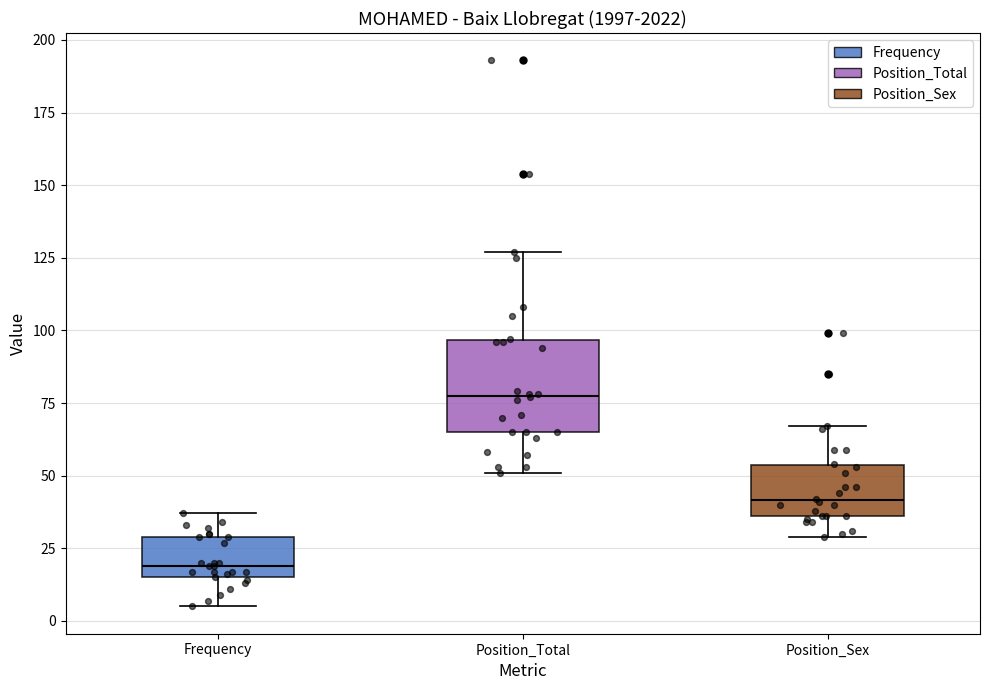

Comparing the boxes themselves (not the whiskers), which one is the tallest?

Position_Total